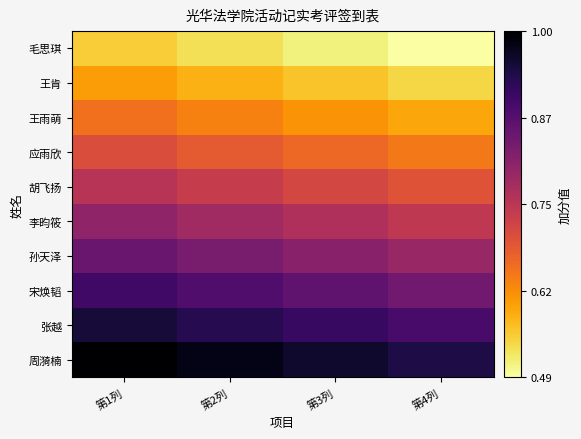

Reading left to right, extract all data points from this chart.

周漪楠: 第1列=1.0	第2列=1.0	第3列=1.0	第4列=0.9
张越: 第1列=0.9	第2列=0.9	第3列=0.9	第4列=0.9
宋焕韬: 第1列=0.9	第2列=0.9	第3列=0.9	第4列=0.8
孙天泽: 第1列=0.8	第2列=0.8	第3列=0.8	第4列=0.8
李昀筱: 第1列=0.8	第2列=0.8	第3列=0.8	第4列=0.7
胡飞扬: 第1列=0.8	第2列=0.7	第3列=0.7	第4列=0.7
应雨欣: 第1列=0.7	第2列=0.7	第3列=0.7	第4列=0.6
王雨萌: 第1列=0.6	第2列=0.6	第3列=0.6	第4列=0.6
王肯: 第1列=0.6	第2列=0.6	第3列=0.6	第4列=0.5
毛思琪: 第1列=0.6	第2列=0.5	第3列=0.5	第4列=0.5